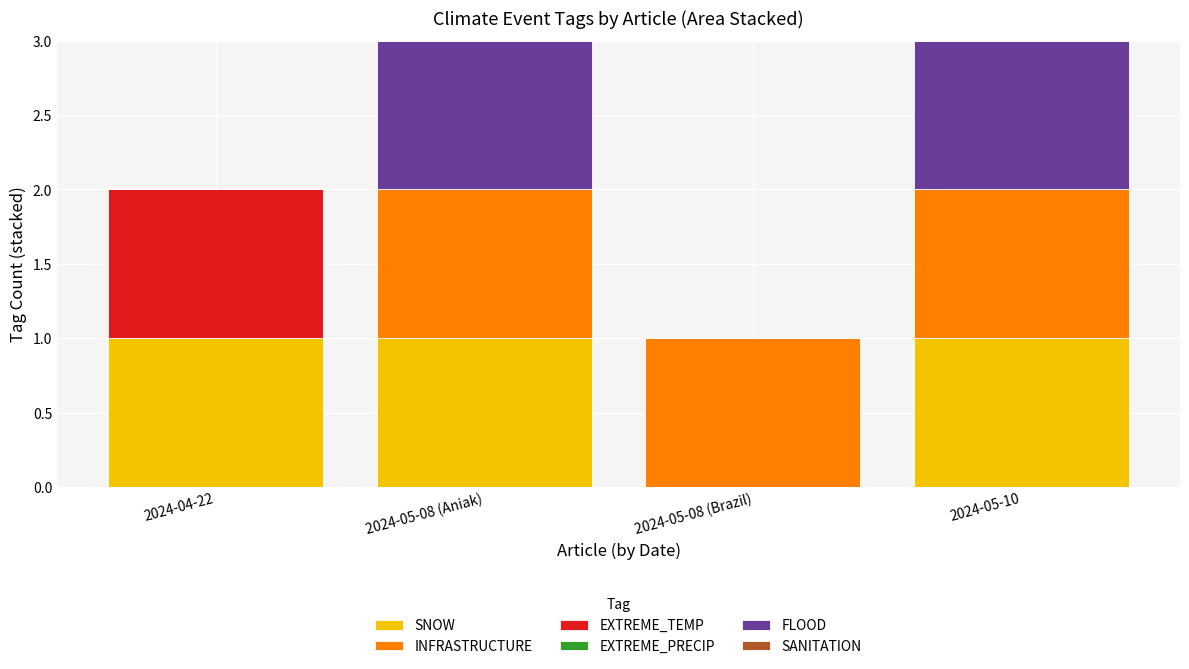

Reading left to right, list the values for the SNOW series.

2024-04-22=1	2024-05-08 (Aniak)=1	2024-05-08 (Brazil)=0	2024-05-10=1